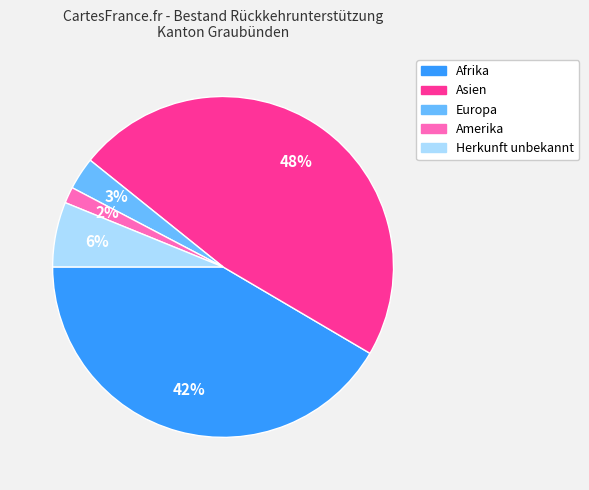

Approximately how many times larger is the value at Afrika compared to Asien?

0.9